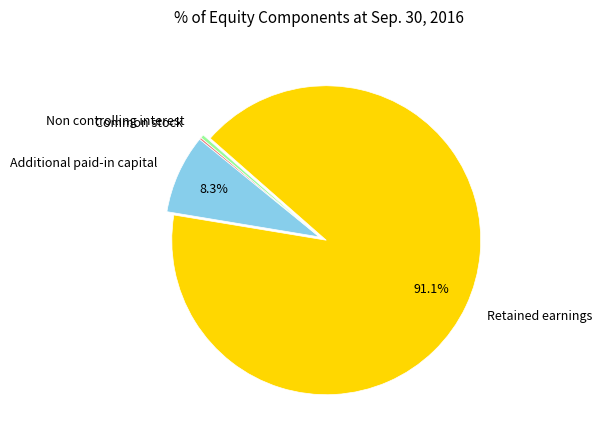

Is the sum of Retained earnings and Non controlling interest greater than half?

Yes